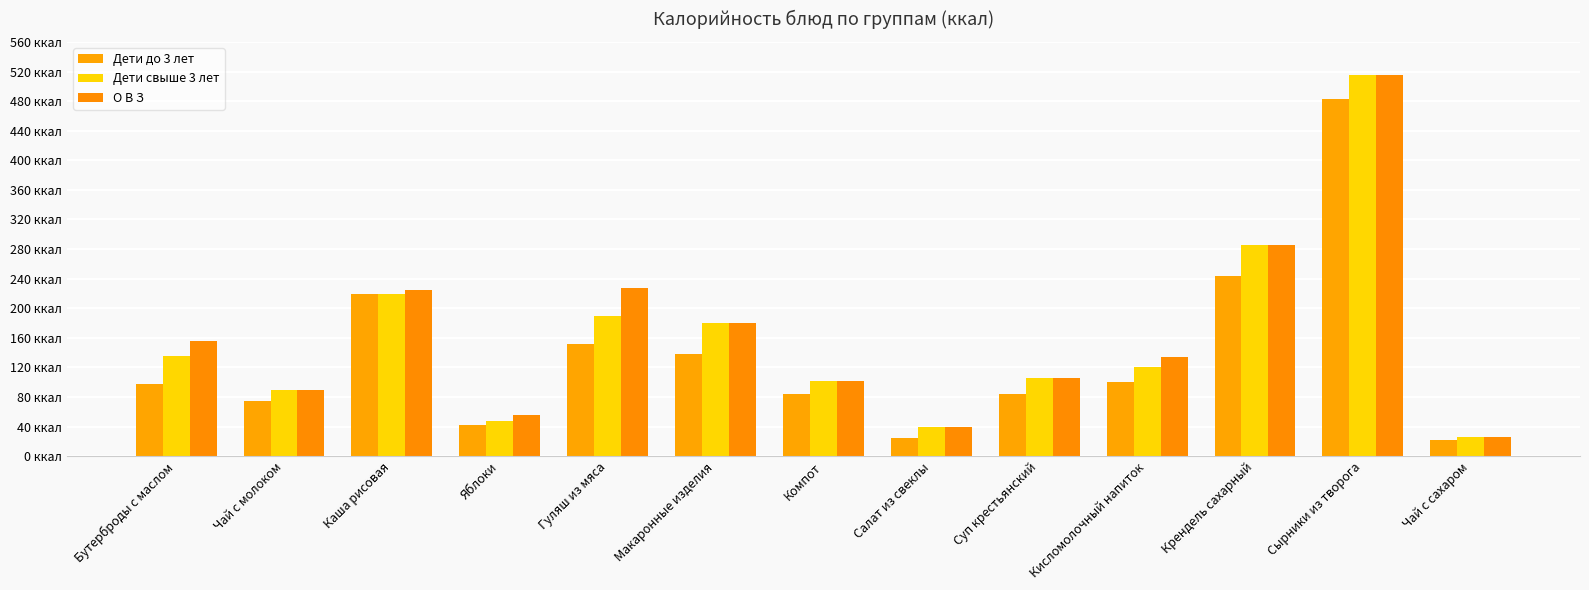

Does the chart contain any negative values?

No